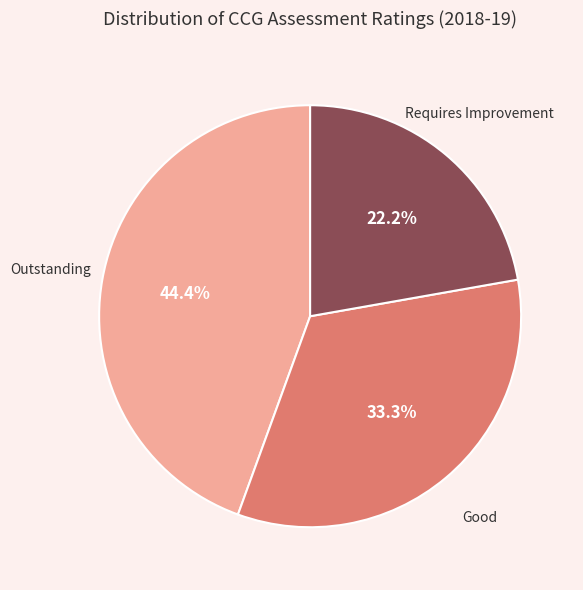

Is there any slice that represents more than half of the pie?

No